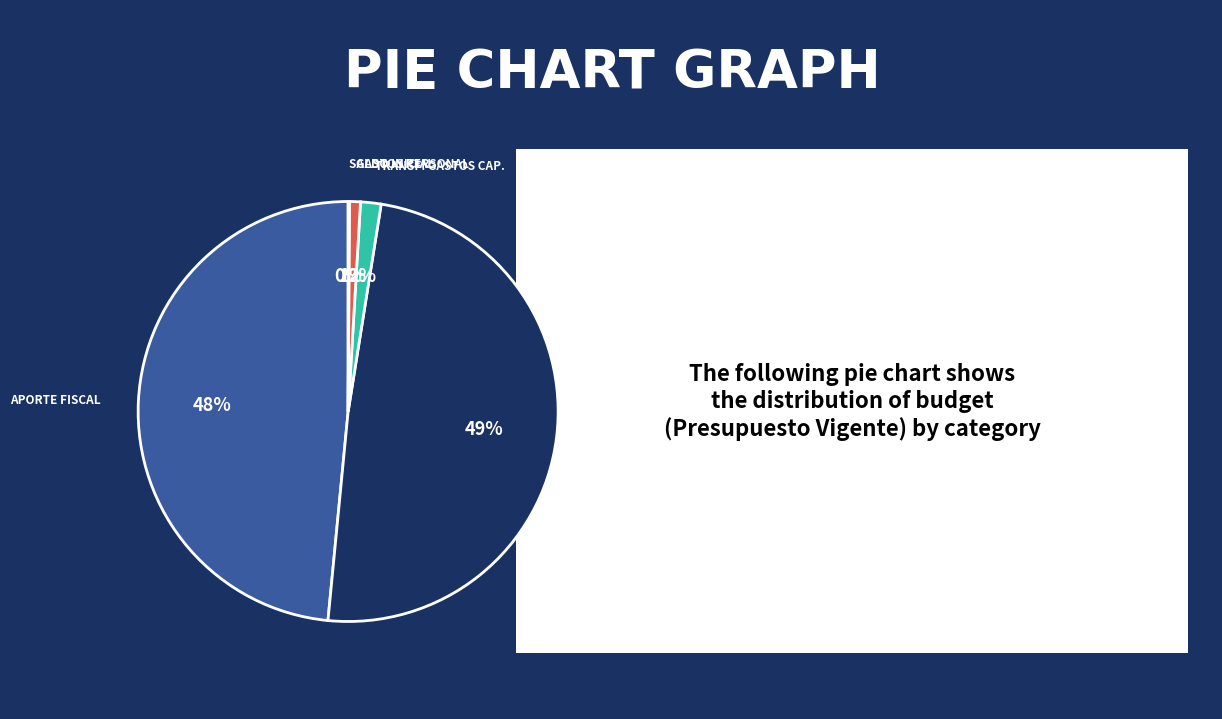

Is there a majority slice in this chart?

No